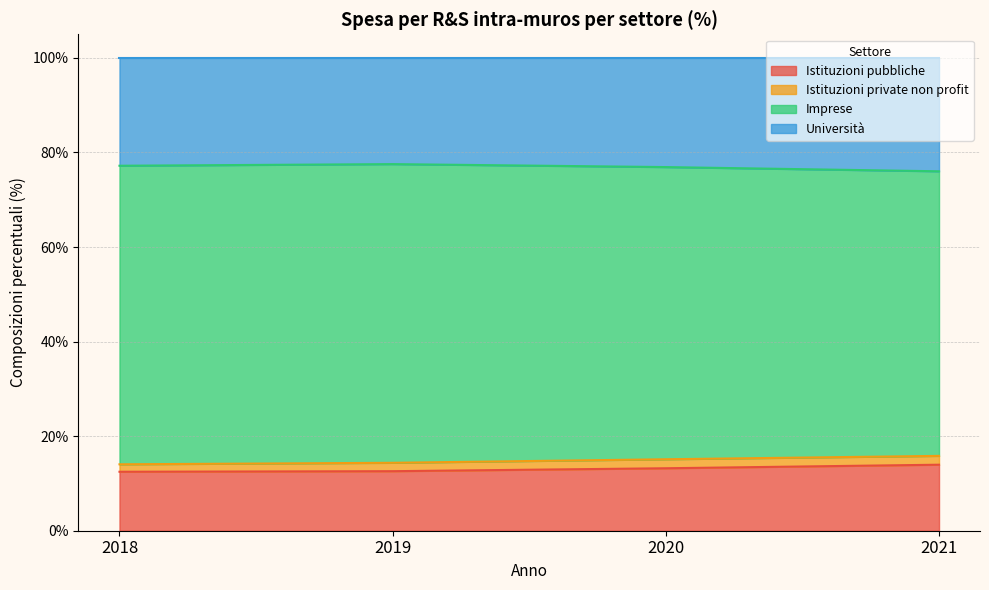

How many values in the Istituzioni pubbliche series exceed 13?

2